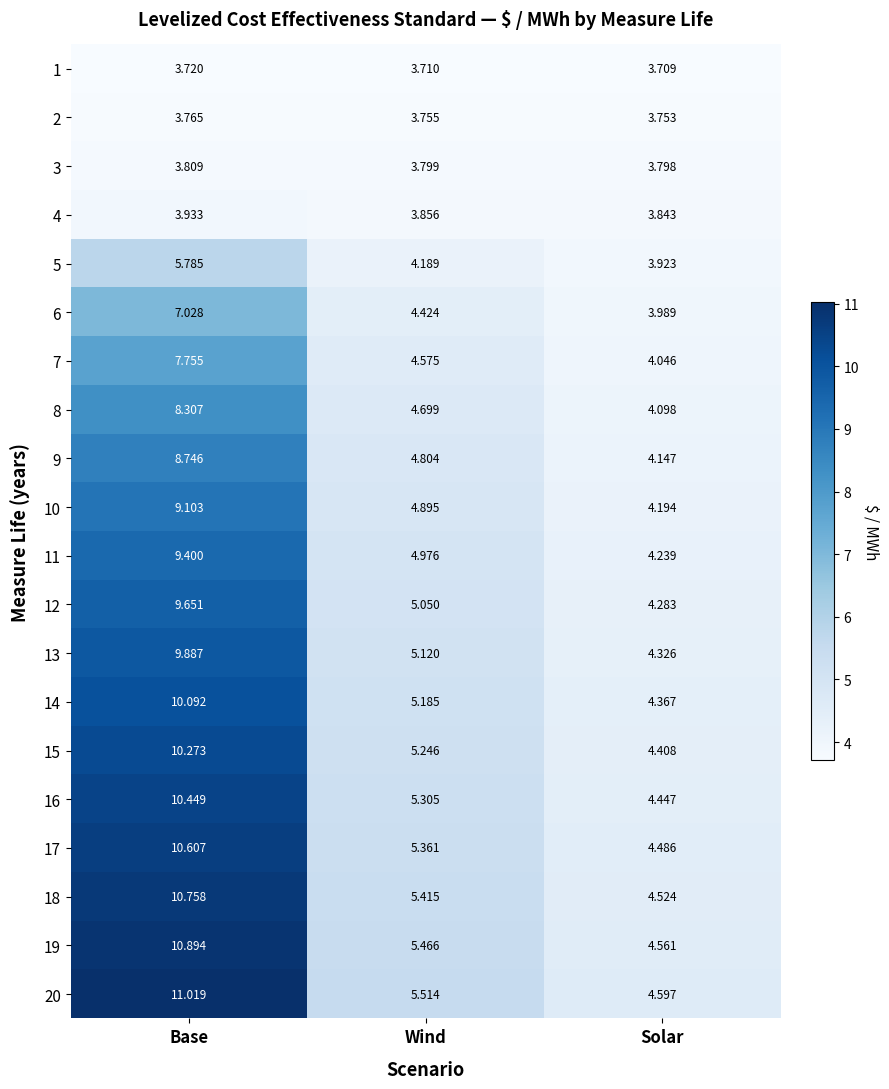

Which series has the largest total across all categories?

20